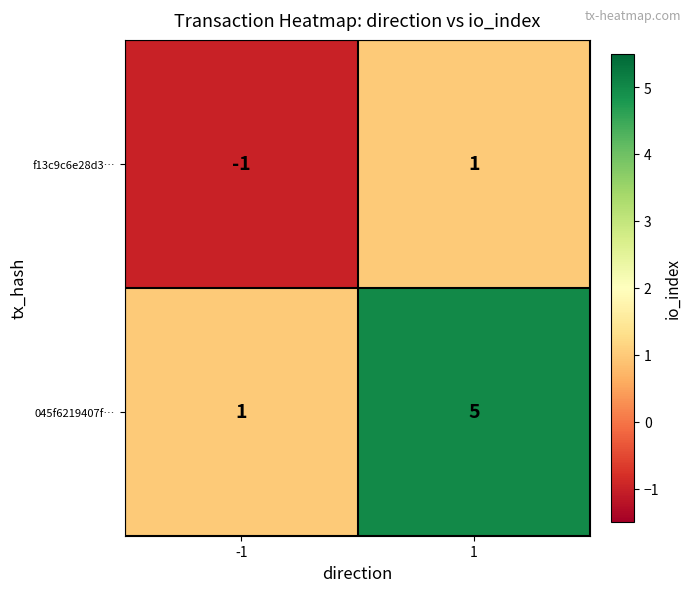

What is the maximum value shown in the chart?

5